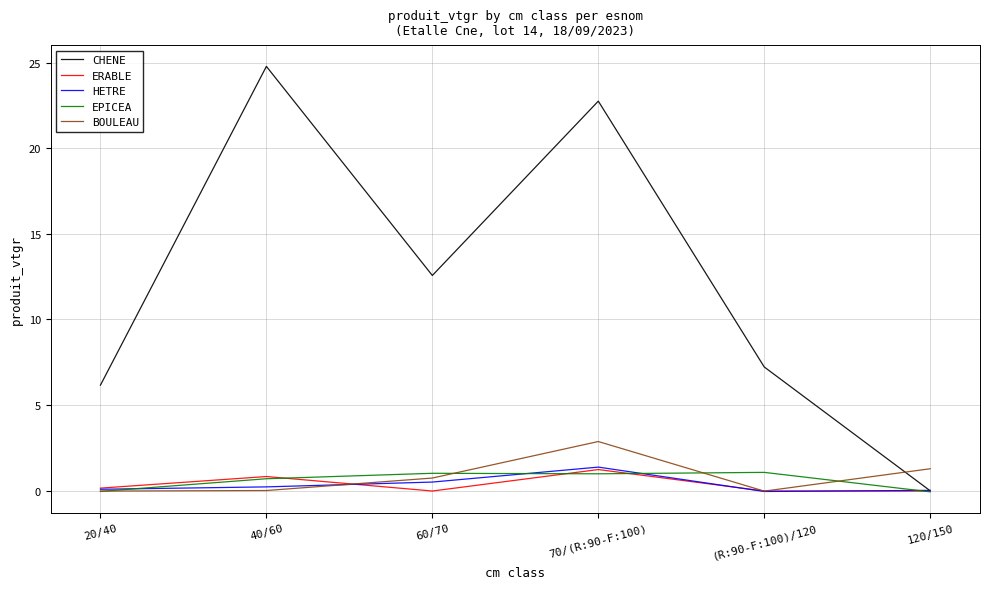

Which series has the widest spread of values?

CHENE